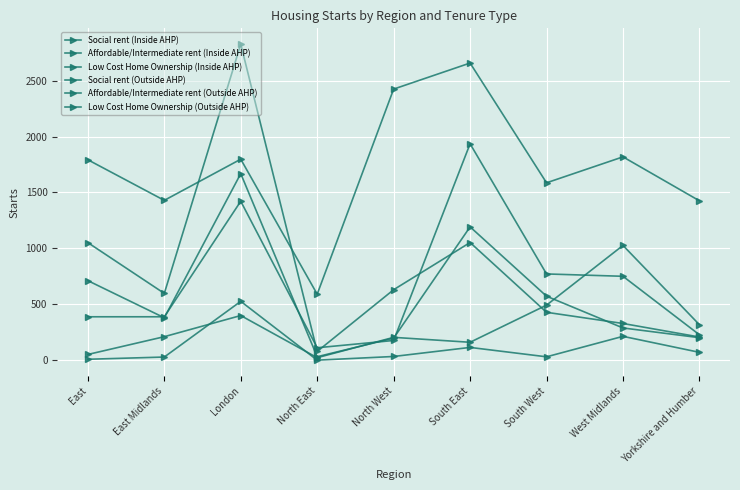

In Affordable/Intermediate rent (Outside AHP), how many points are lower than both neighbors (excluding endpoints)?

2